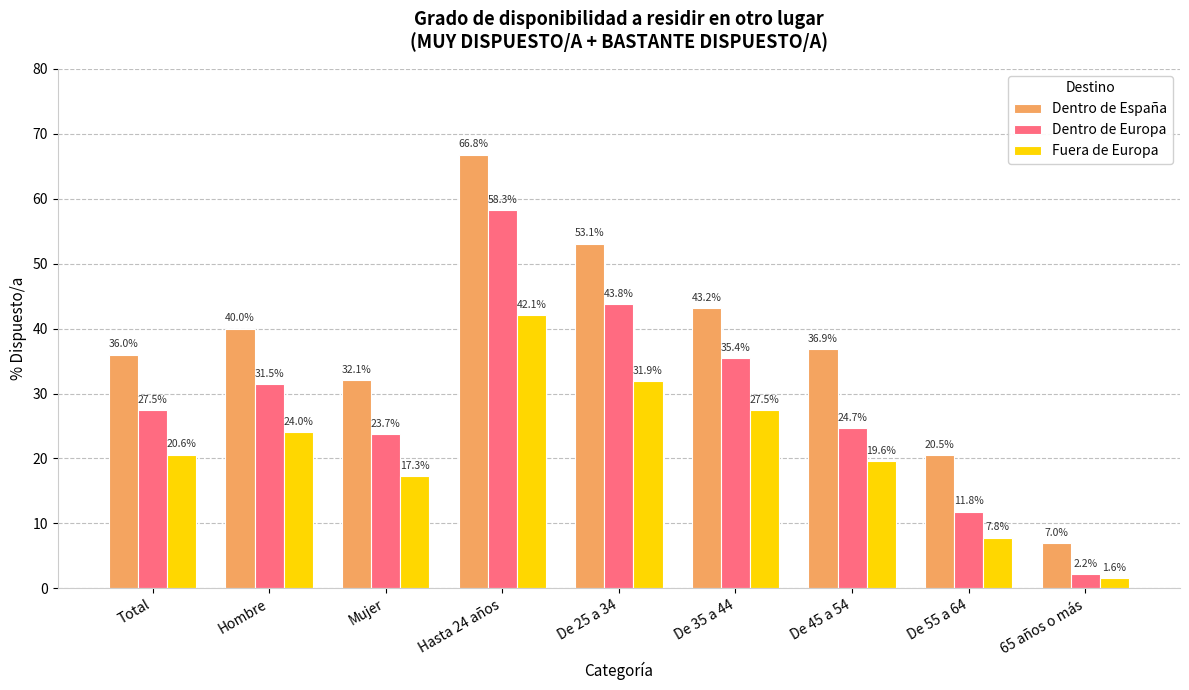

What is the difference between the Dentro de España values at Mujer and De 35 a 44?

11.1